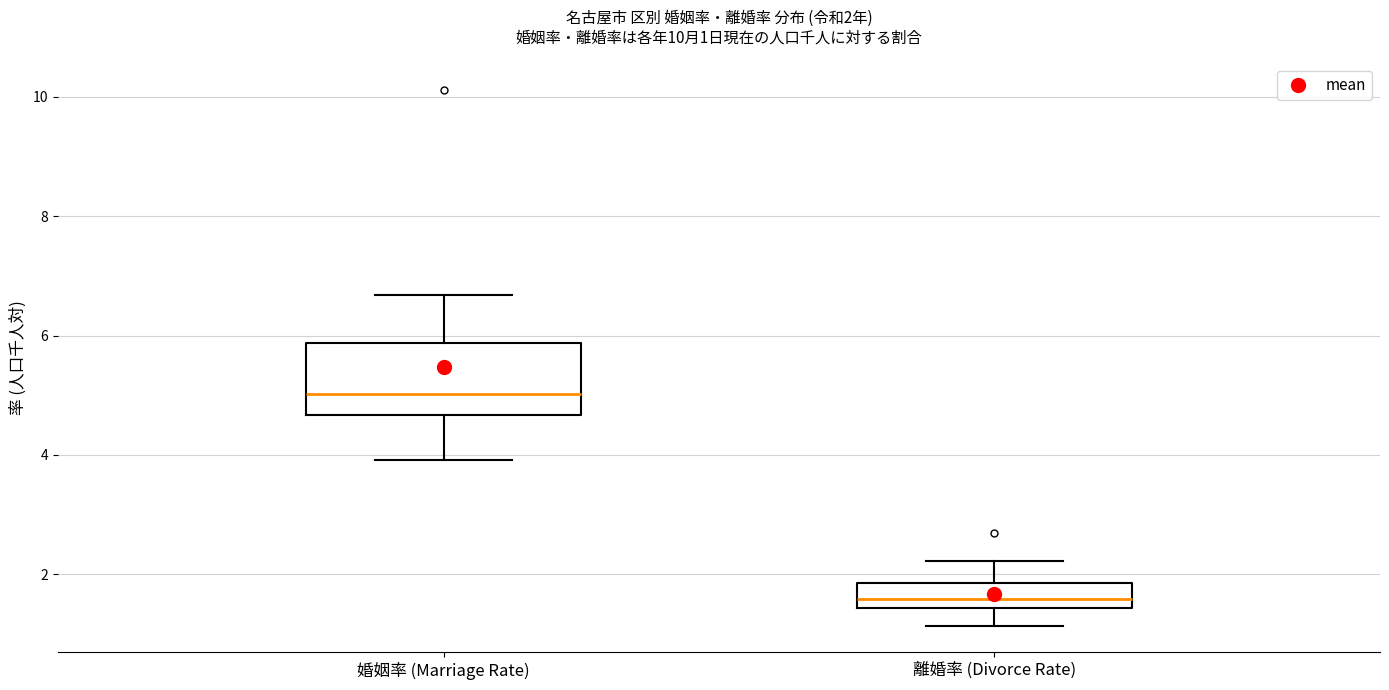

Which box has the highest median line?

婚姻率 (Marriage Rate)